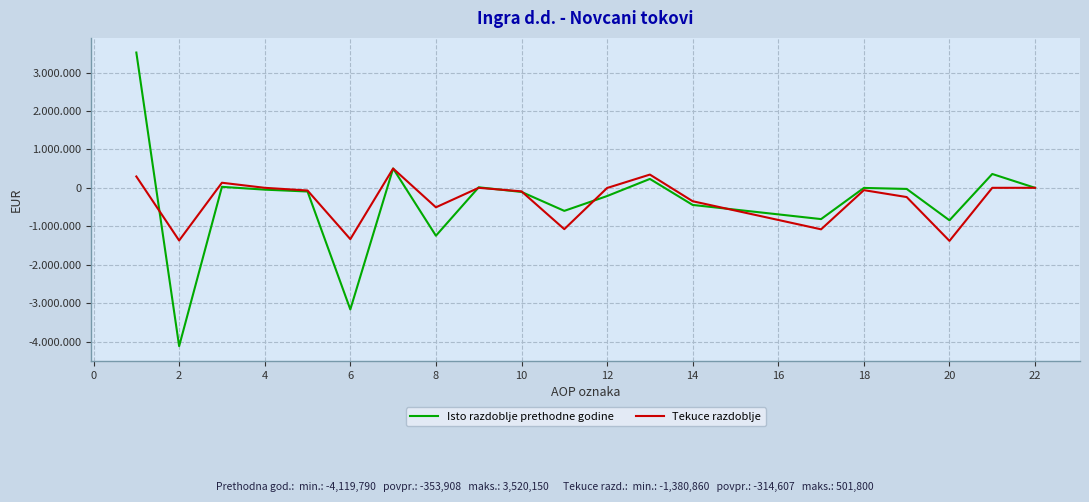

Rank the series by their average value, from lowest to highest.

Isto razdoblje prethodne godine, Tekuce razdoblje